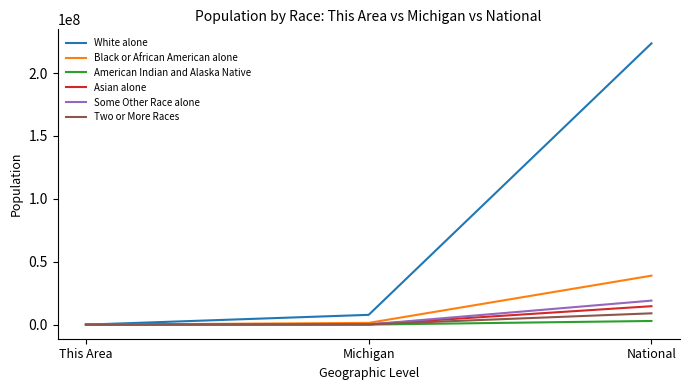

What is the maximum value shown in the chart?

223553265